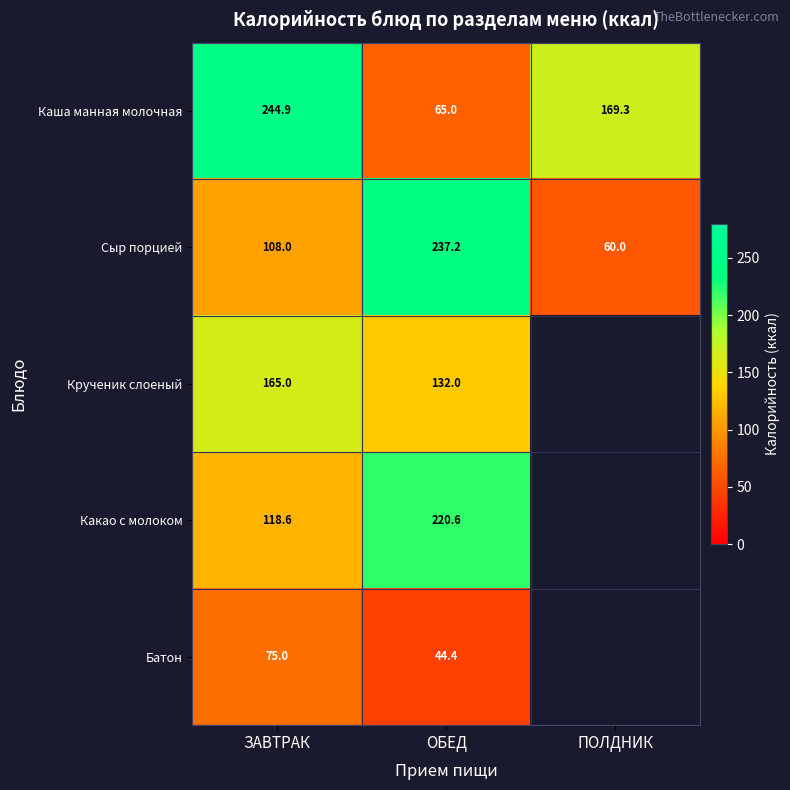

At ОБЕД, list the series in order from smallest to largest.

Батон, Каша манная молочная, Крученик слоеный, Какао с молоком, Сыр порцией